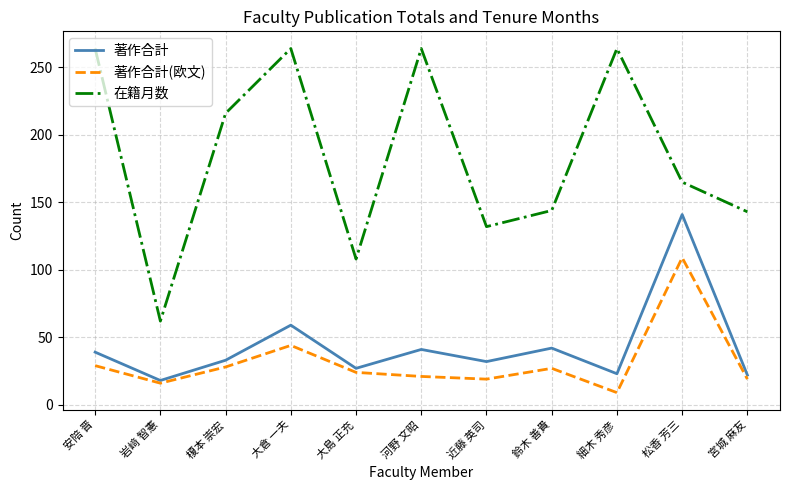

What is the maximum value shown in the chart?

264